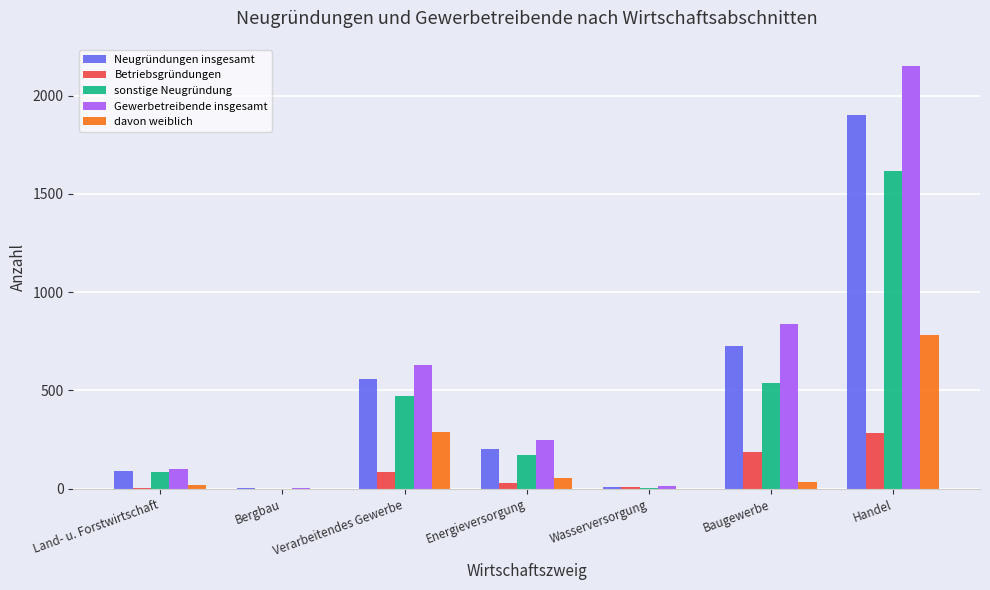

Is the value of sonstige Neugründung at Verarbeitendes Gewerbe greater than the value of Gewerbetreibende insgesamt at Baugewerbe?

No